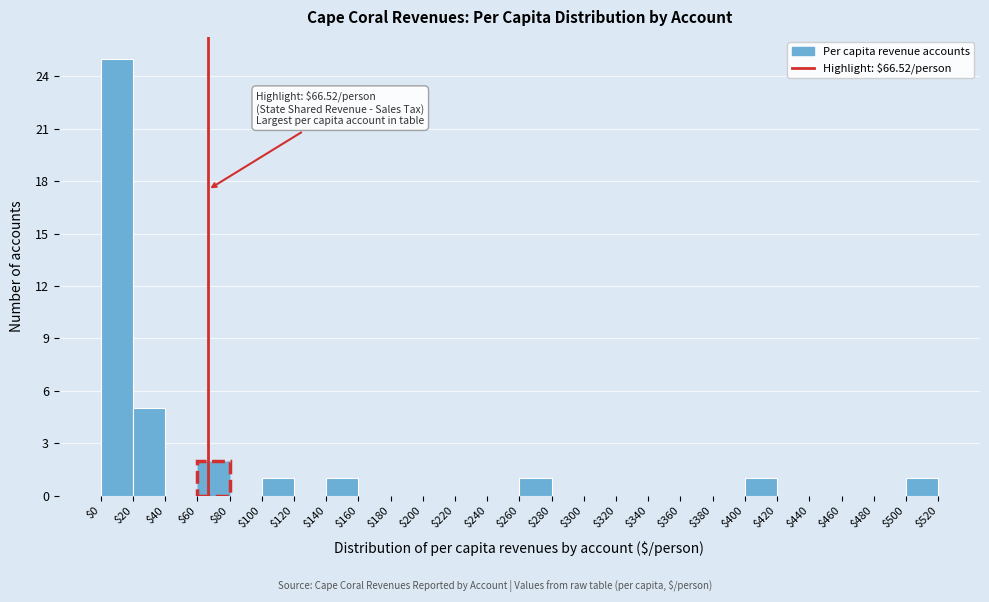

Over which range of the x-axis is the bar tallest?

$0 to $20